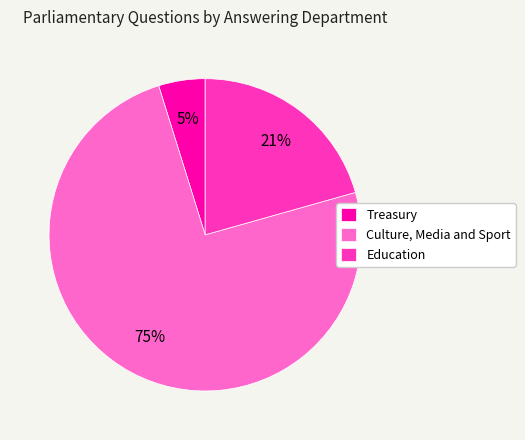

What percentage is the Education slice, to the nearest percent?

21%